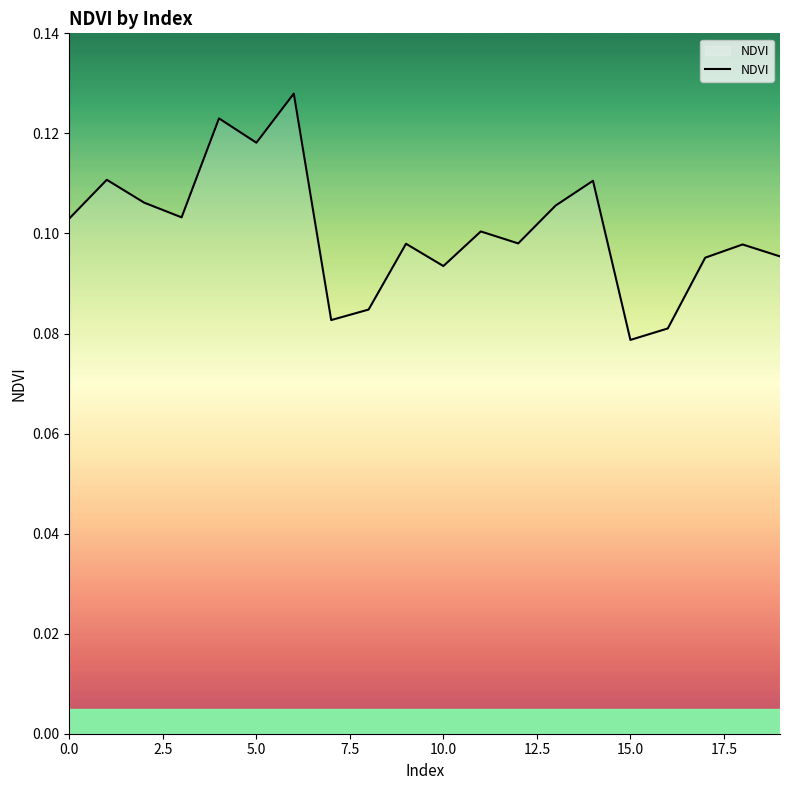

Does the chart have visible grid lines?

No